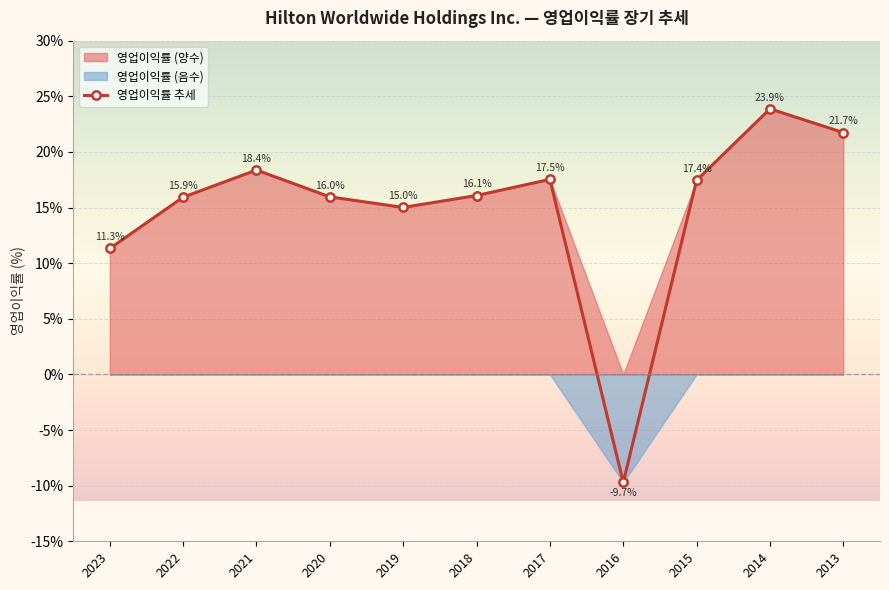

At which label does 영업이익률 추세 first exceed 16?

2021